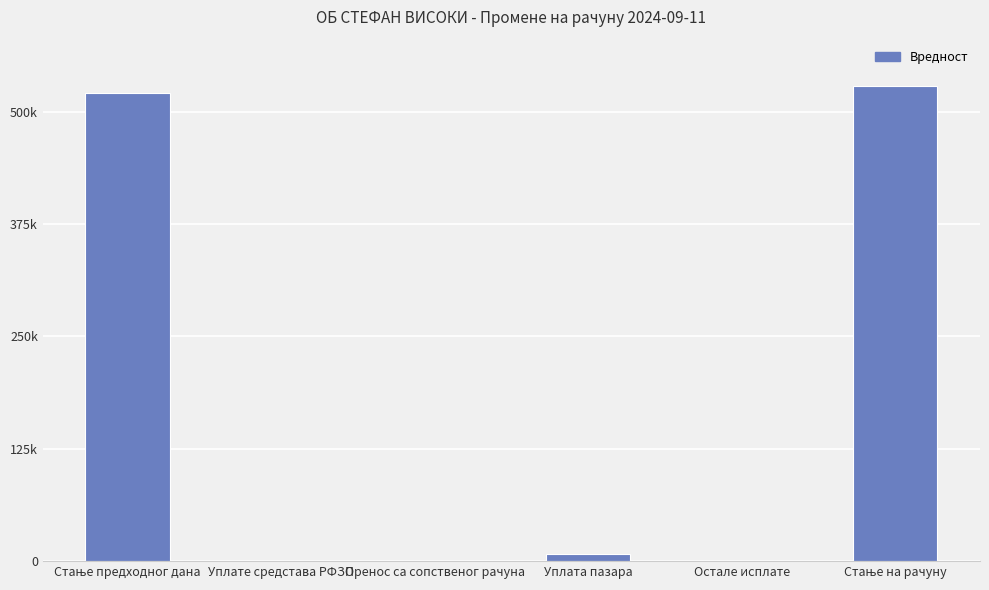

What is the average value?

176088.3